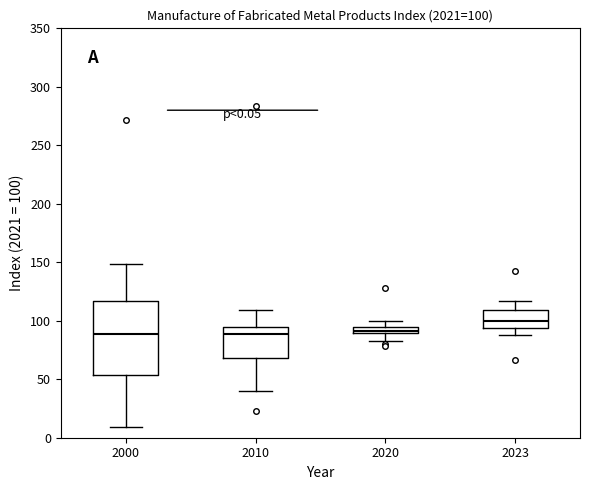

Which box has the highest median line?

2023